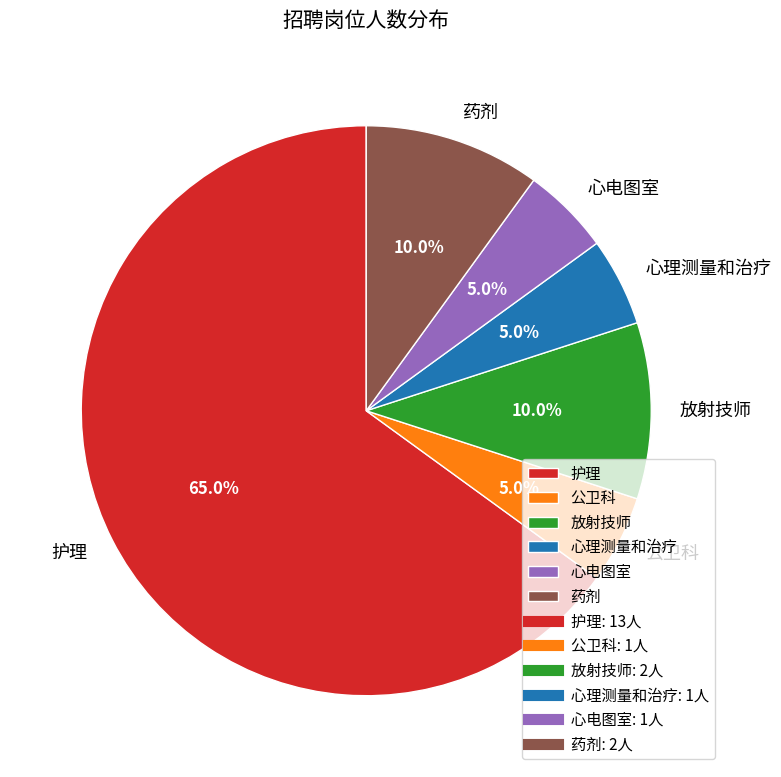

True or false: 药剂 accounts for 1% of the total.

False